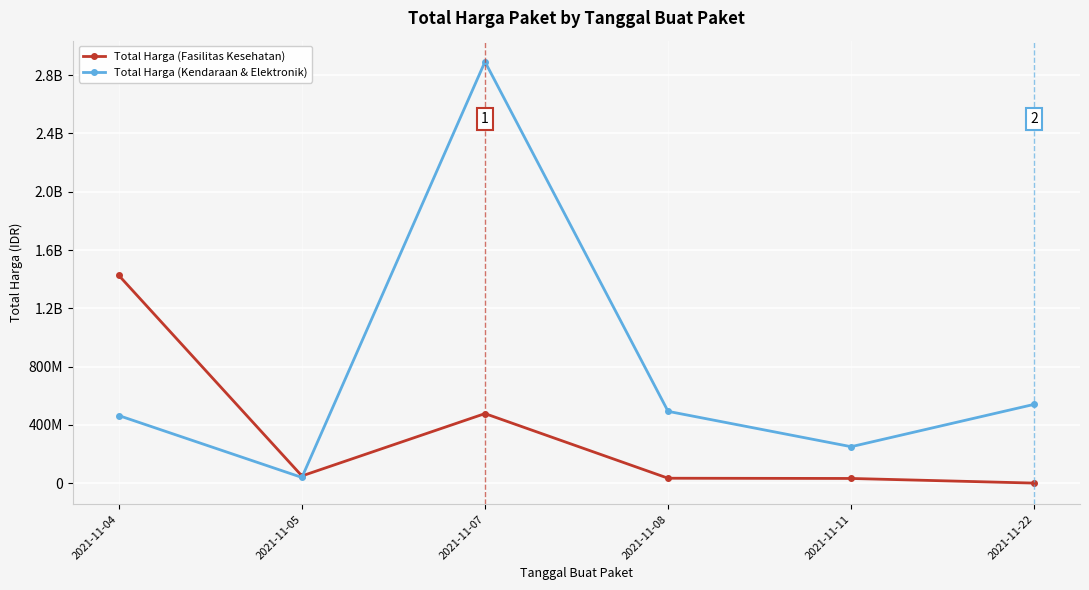

At which label is Total Harga (Kendaraan & Elektronik) closest to 1465781000?

2021-11-22